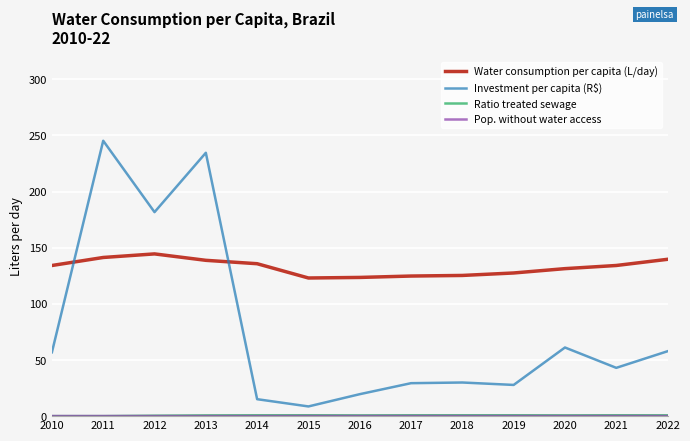

What is the maximum value shown in the chart?

245.3